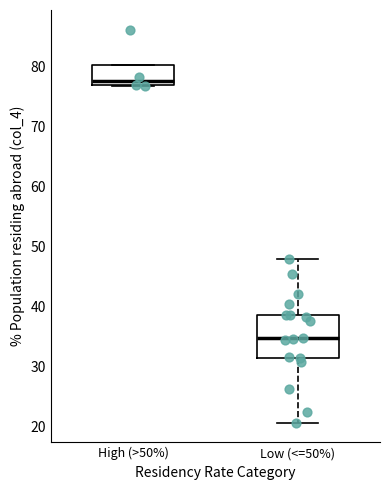

Where is the upper edge of the box for Low (<=50%) on the y-axis? The values are not printed on the chart, so give them approximately, as read against the axis.

39